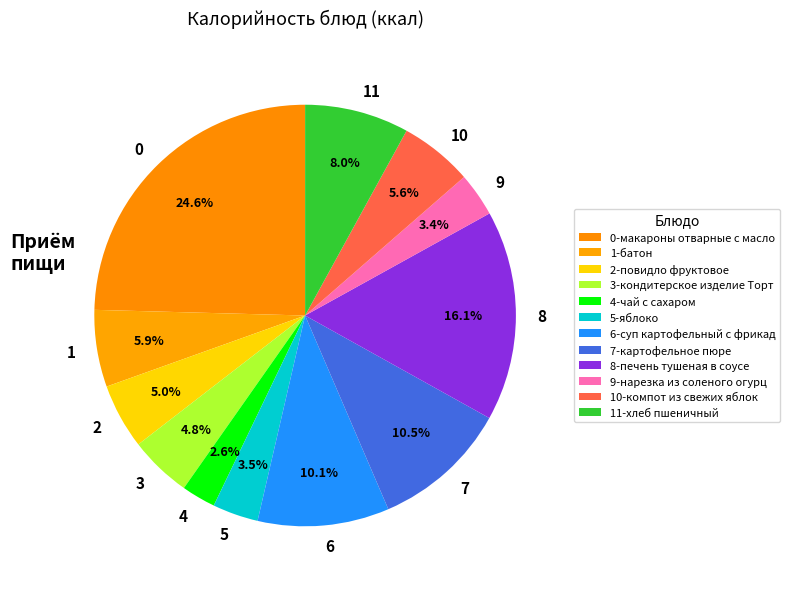

Does any single category account for the majority?

No